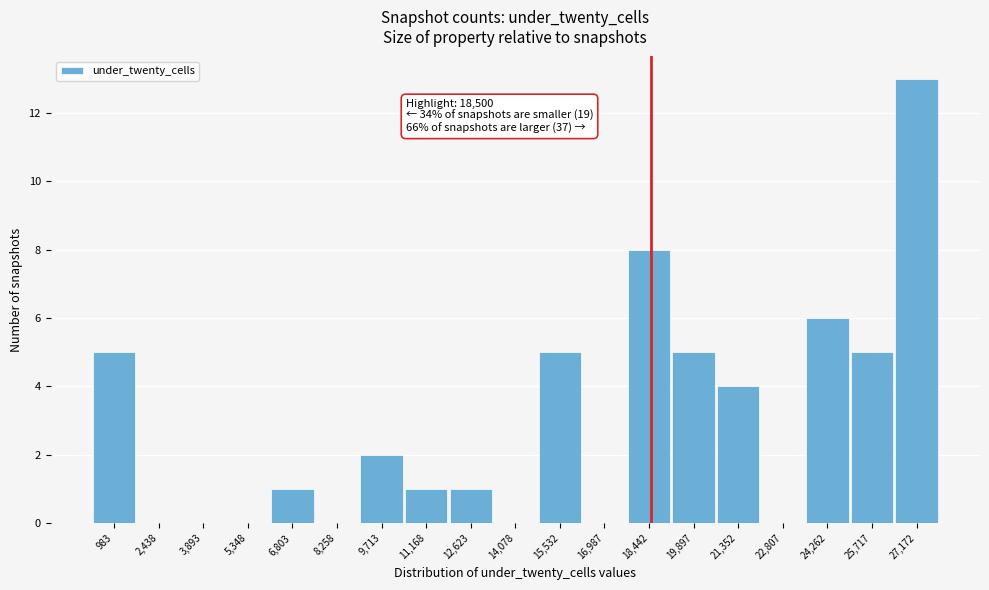

Over which range of the x-axis is the bar tallest?

26400 to 28000